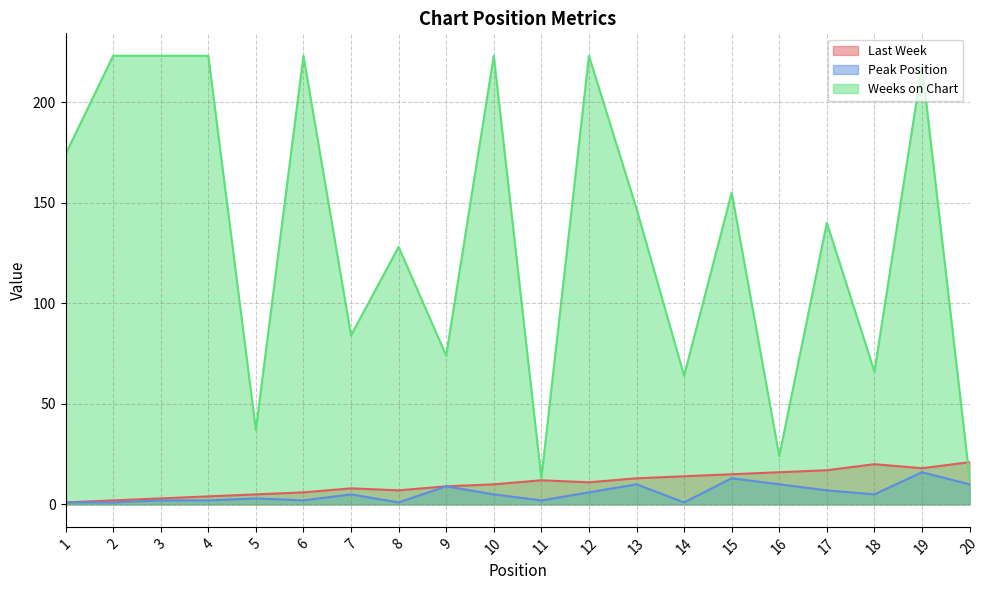

At how many categories does at least one series exceed 186?

7